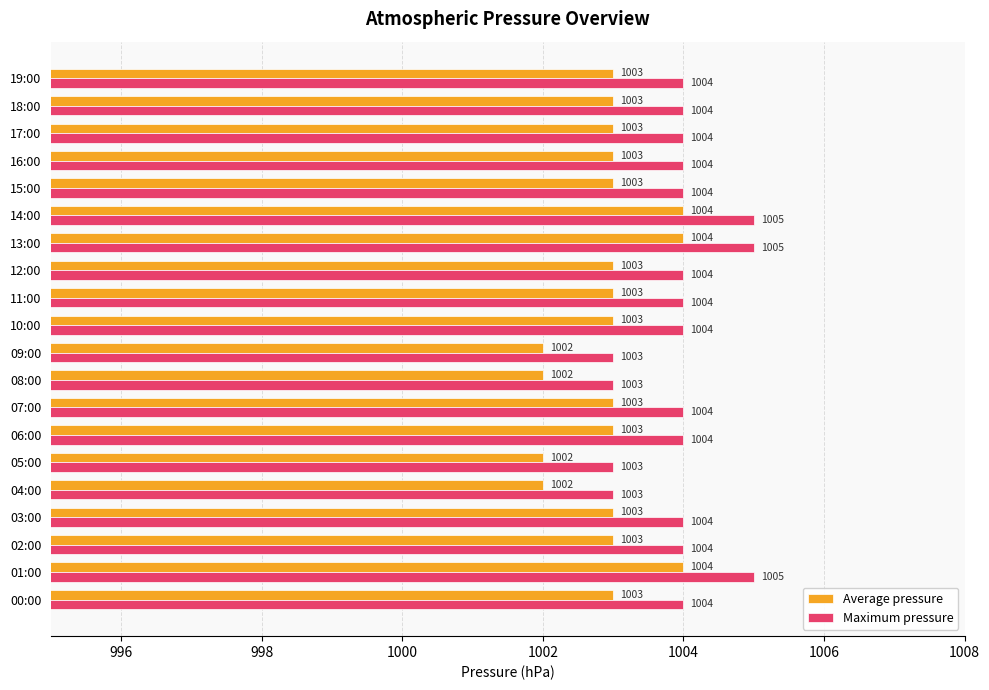

What is the minimum value for Maximum pressure?

1003